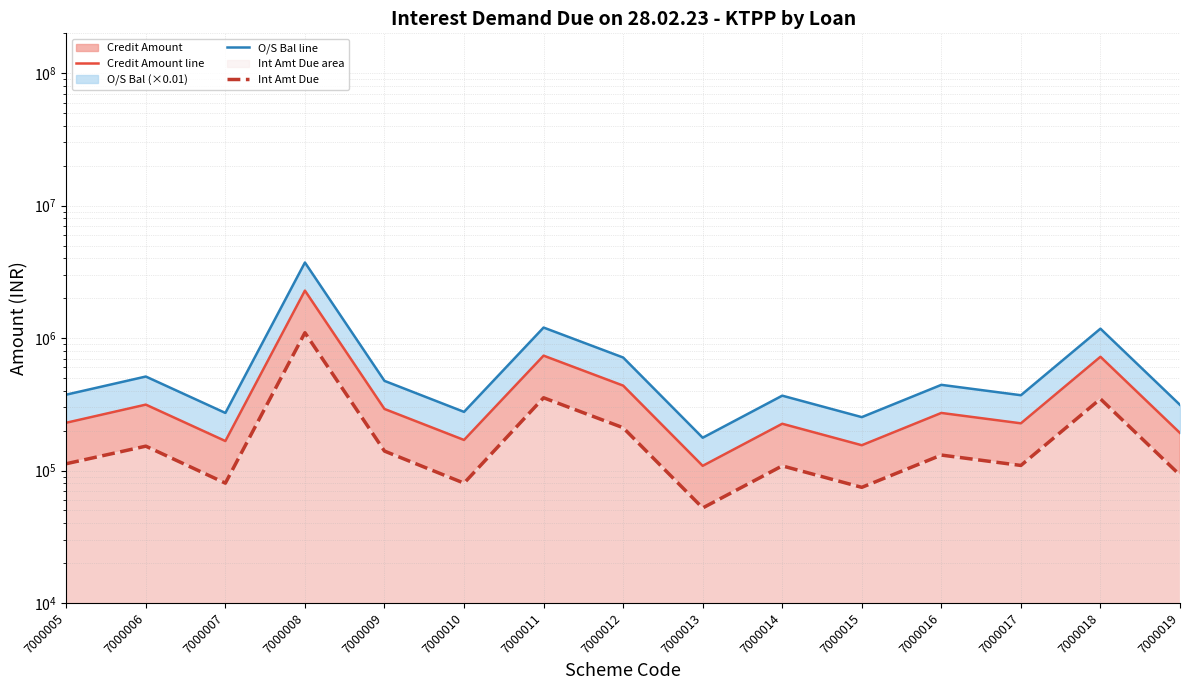

Which series changed the most between 7000008 and 7000017?

O/S Bal line